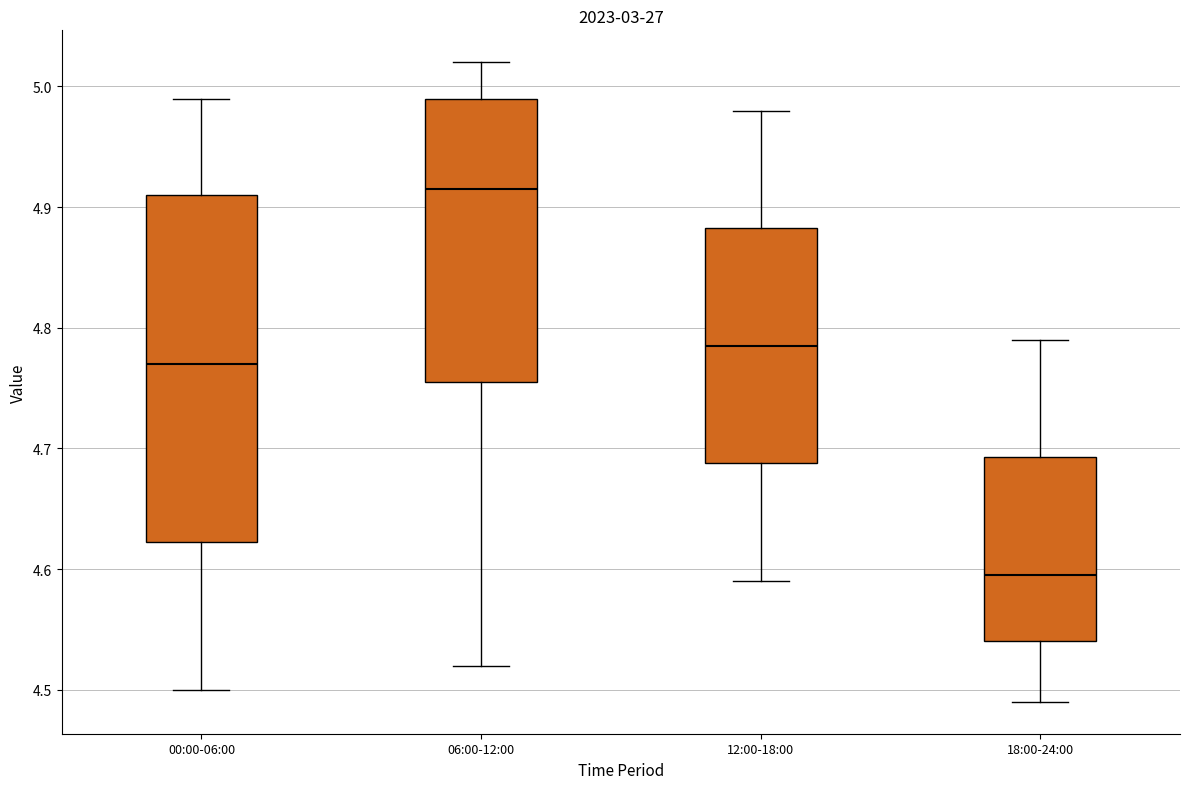

Which box's median line is the lowest?

18:00-24:00